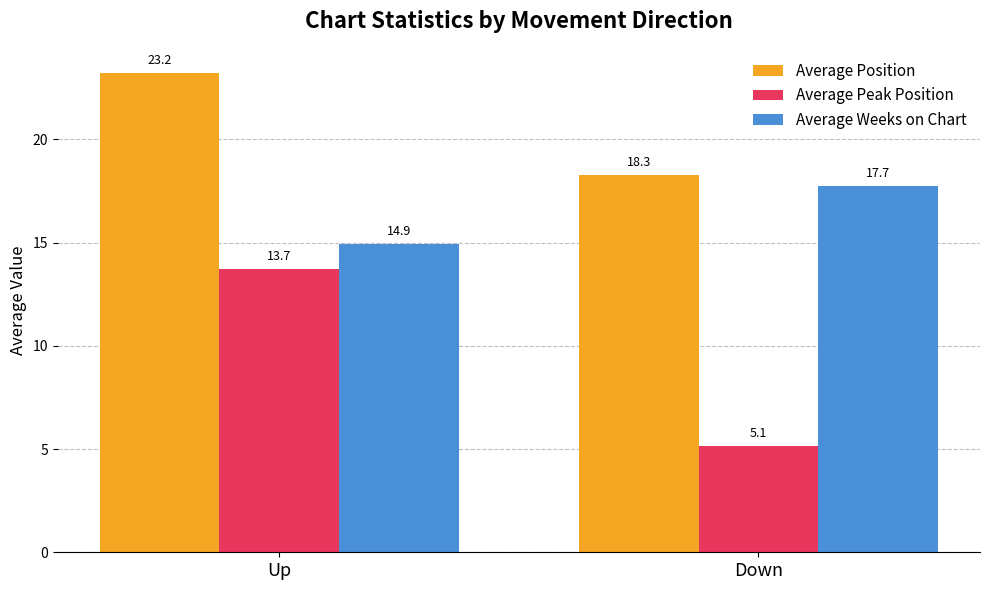

At which label does Average Position first exceed 23?

Up